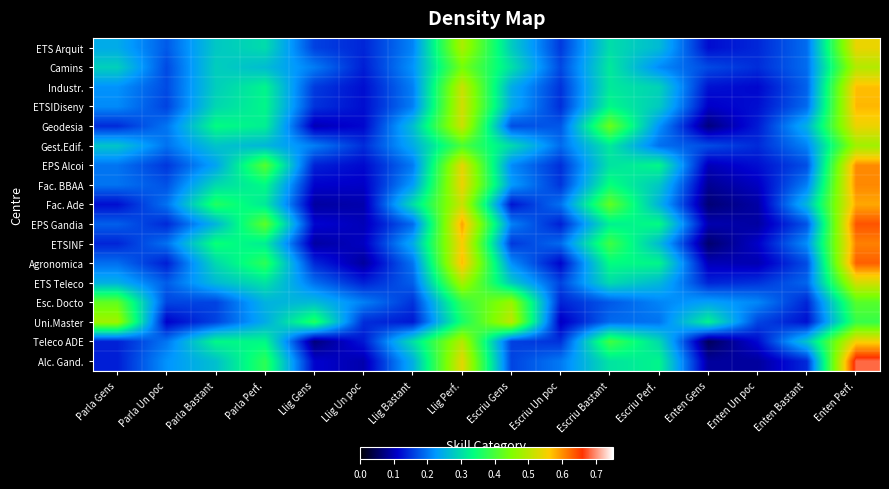

Which series has the widest spread of values?

Alc. Gand.